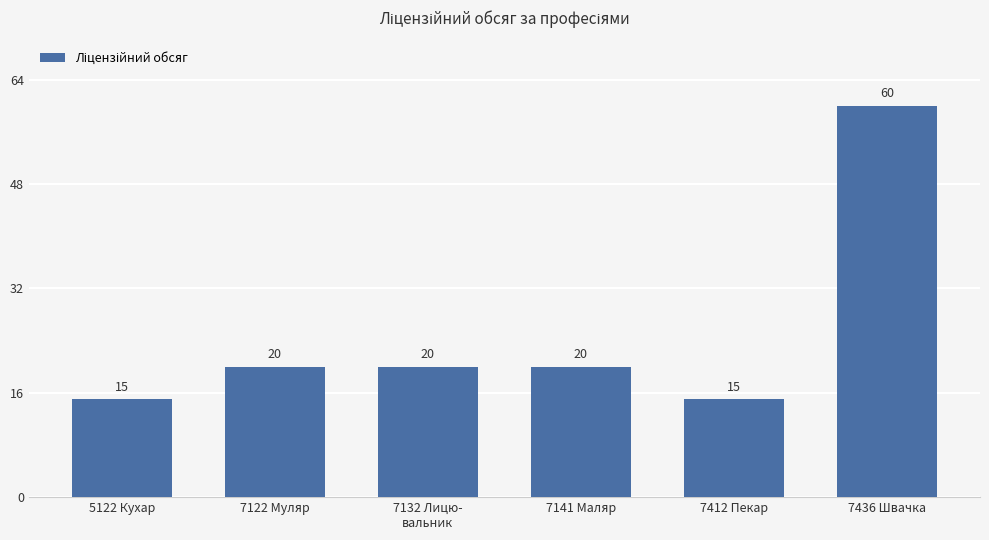

Does the chart contain stacked bars?

No